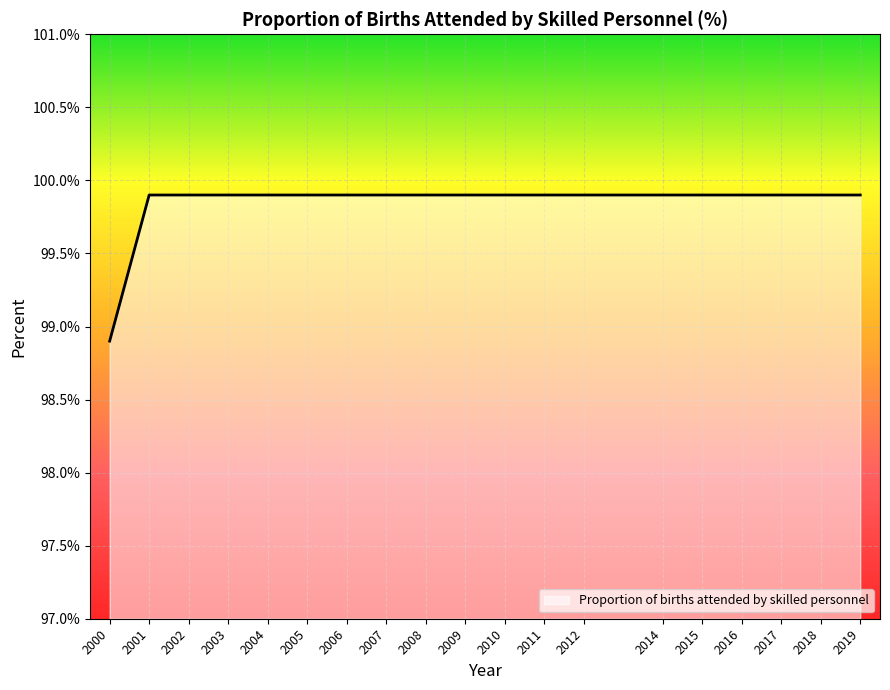

What is the ratio of the value at 2006 to the value at 2019?

1.0